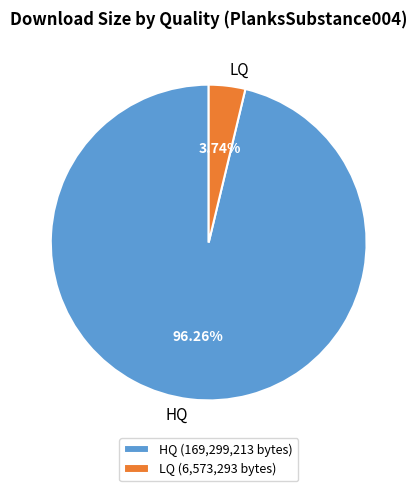

To the nearest percent, what percentage of the pie is LQ?

4%